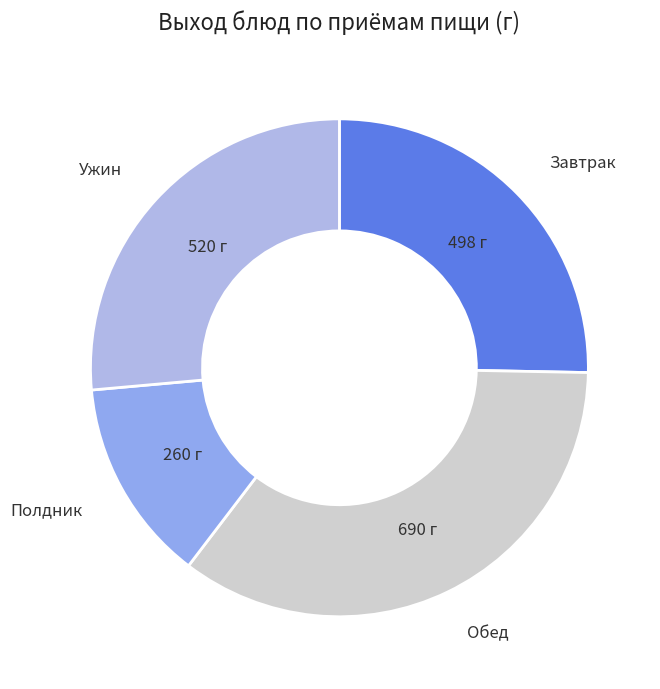

Is there a majority slice in this chart?

No